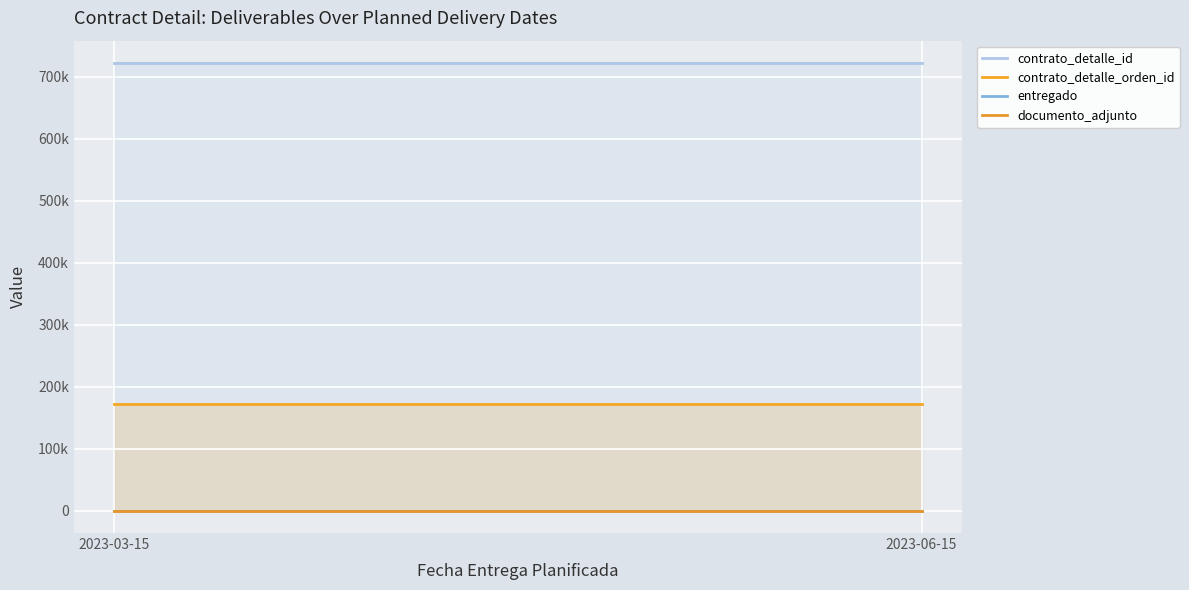

Where is documento_adjunto nearest to the value 1?

2023-03-15